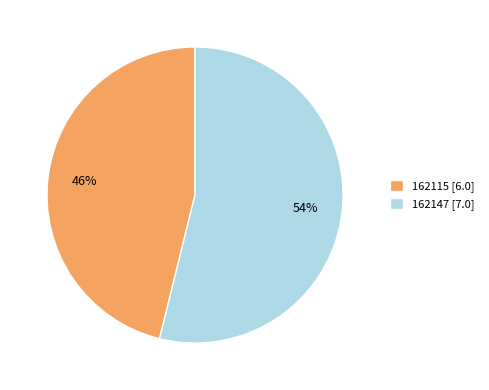

To the nearest percent, what is the difference between the 162115 and 162147 slice percentages?

8%